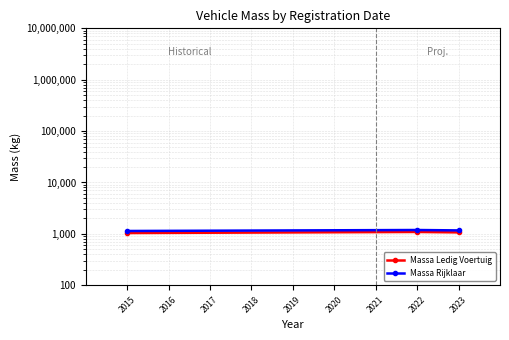

Is this an area chart (filled region under the line)?

No